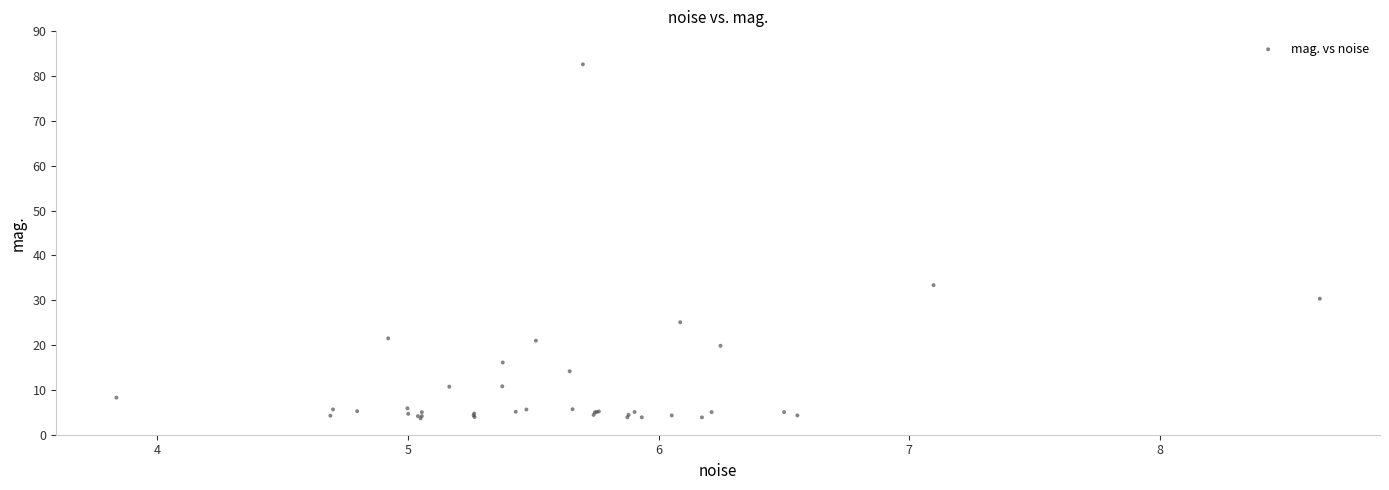

What Y value in the scatter plot is closest to 43?

33.4